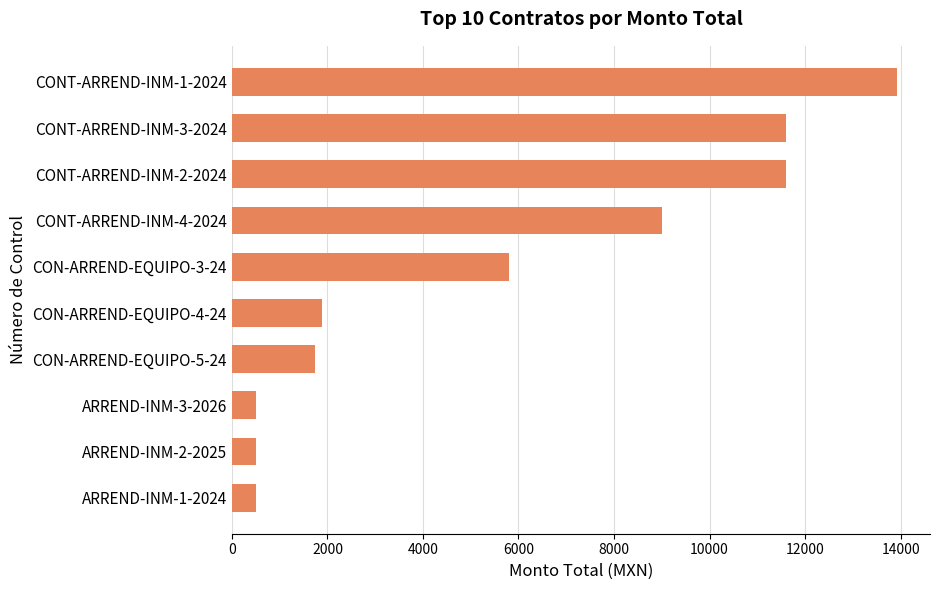

What is the difference between the second highest and minimum values?

11100.0